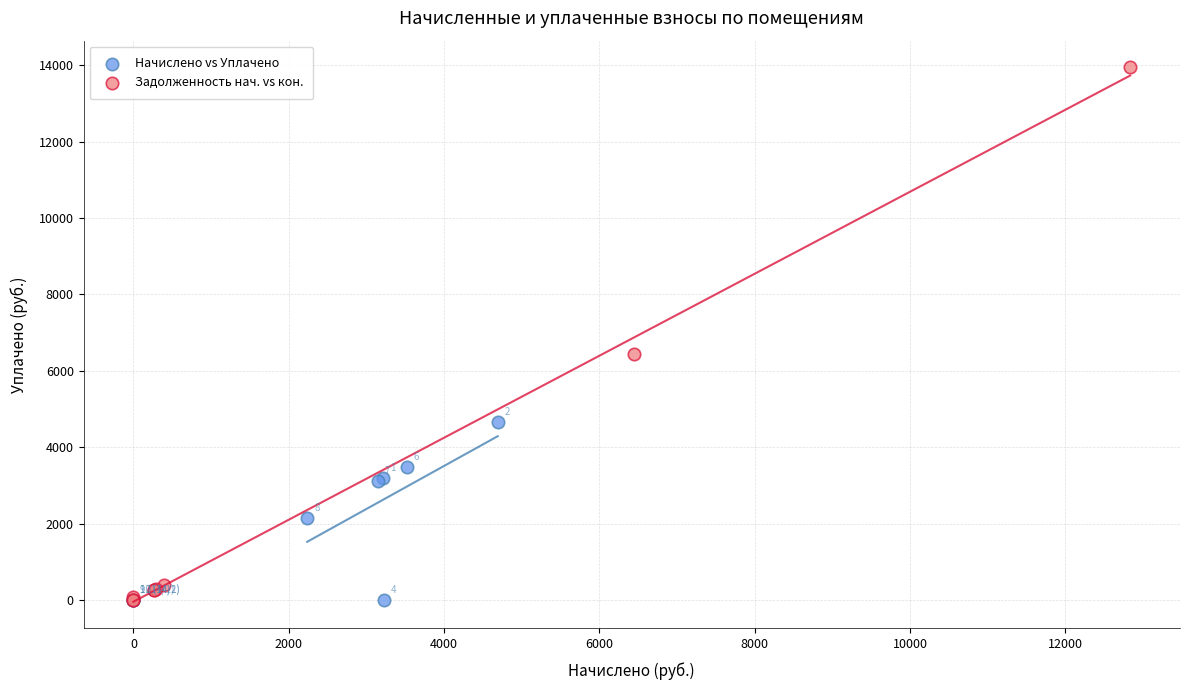

Which series reaches the maximum Y coordinate?

Задолженность нач. vs кон.